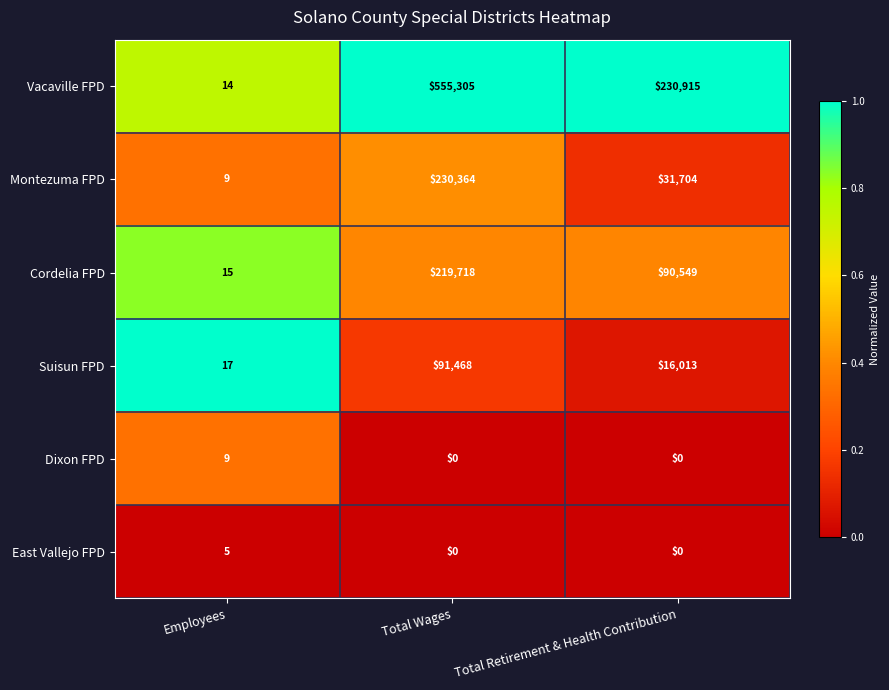

Which category has the highest value across all series?

Total Wages